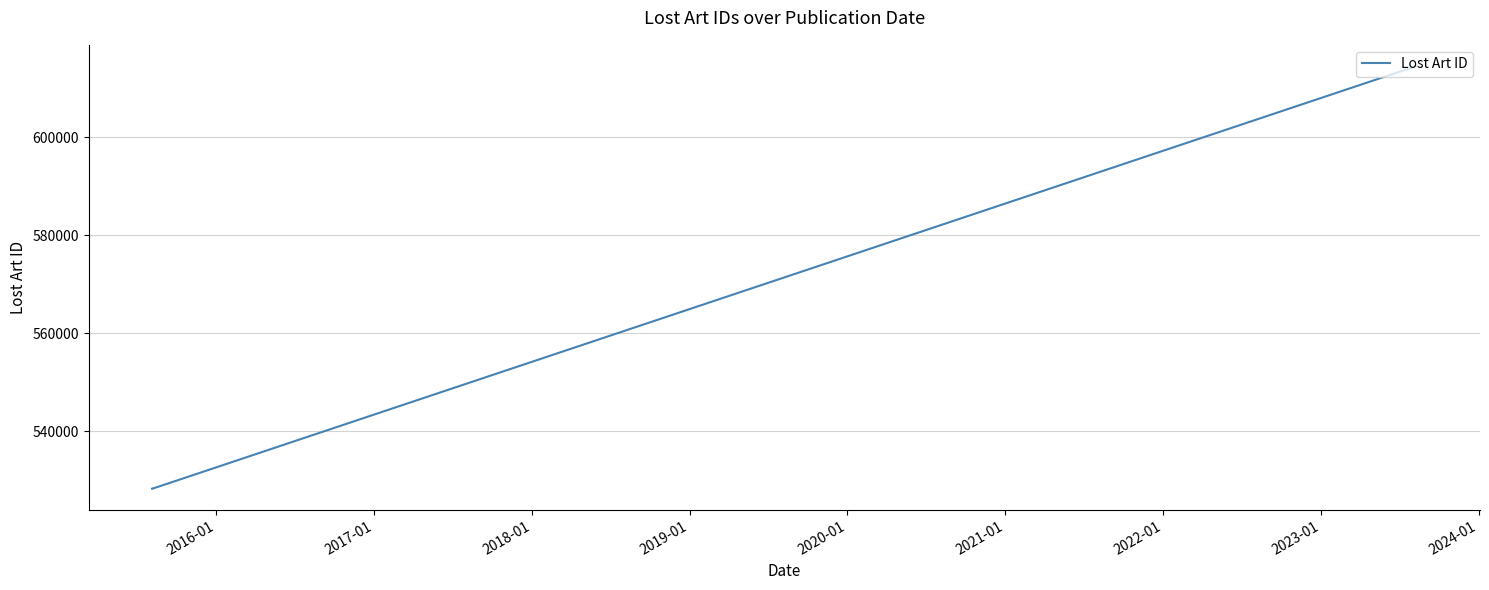

Reading left to right, list all the values displayed in this chart.

528266	528265	614484